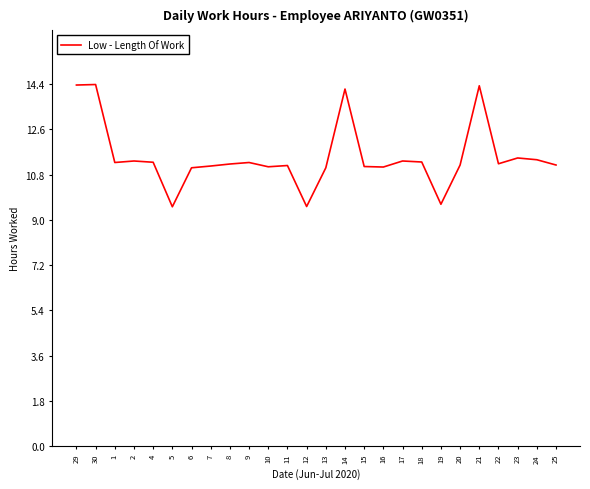

Between 5 and 20, which is larger?

20